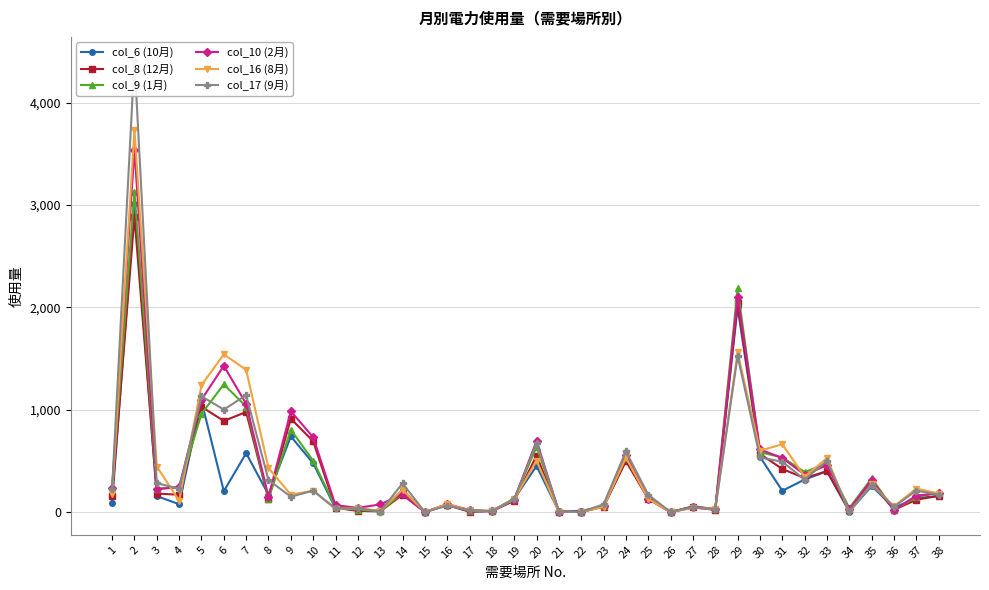

Is it true that col_16 (8月) equals 845 at 33?

False